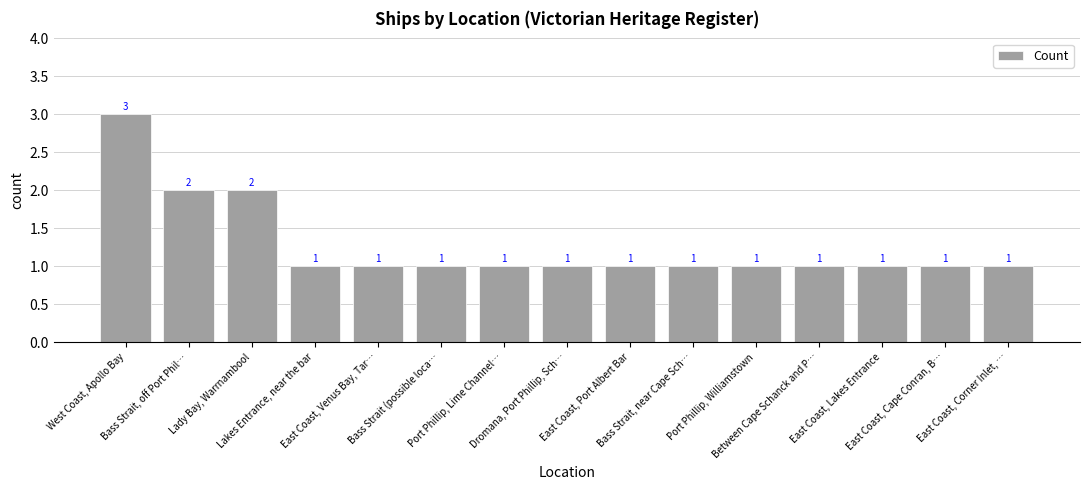

The chart shows a value of 1 at East Coast, Corner Inlet, …. True or false?

True